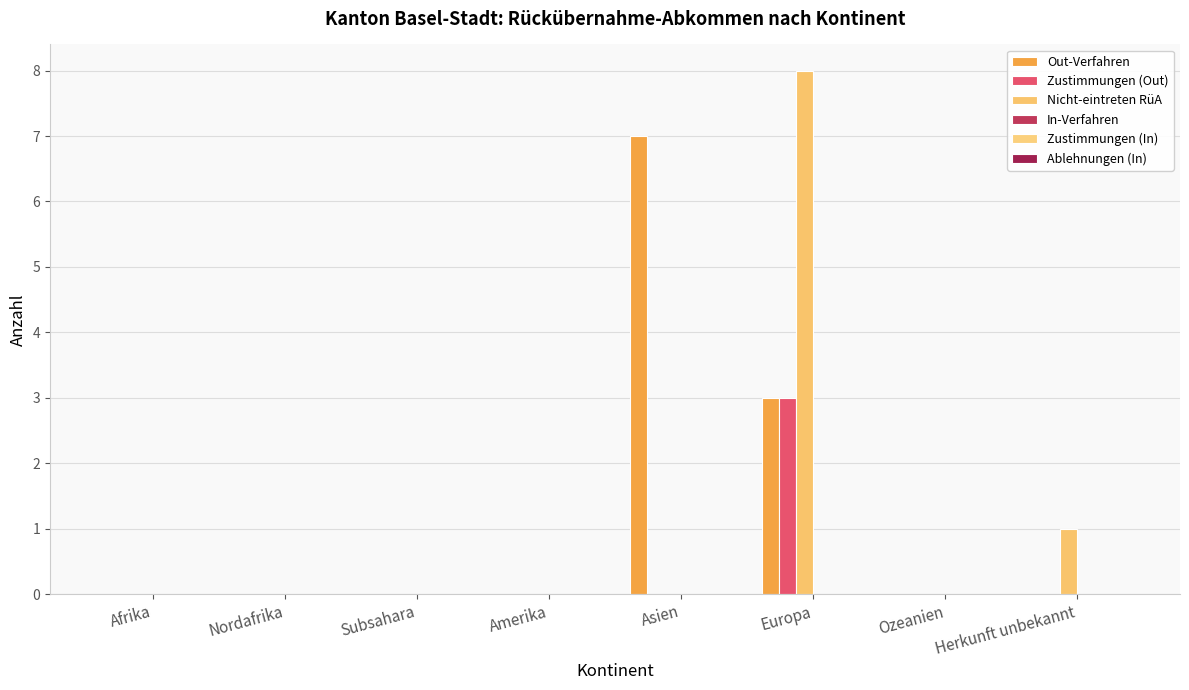

Which has a higher value, Ozeanien or Herkunft unbekannt?

Ozeanien